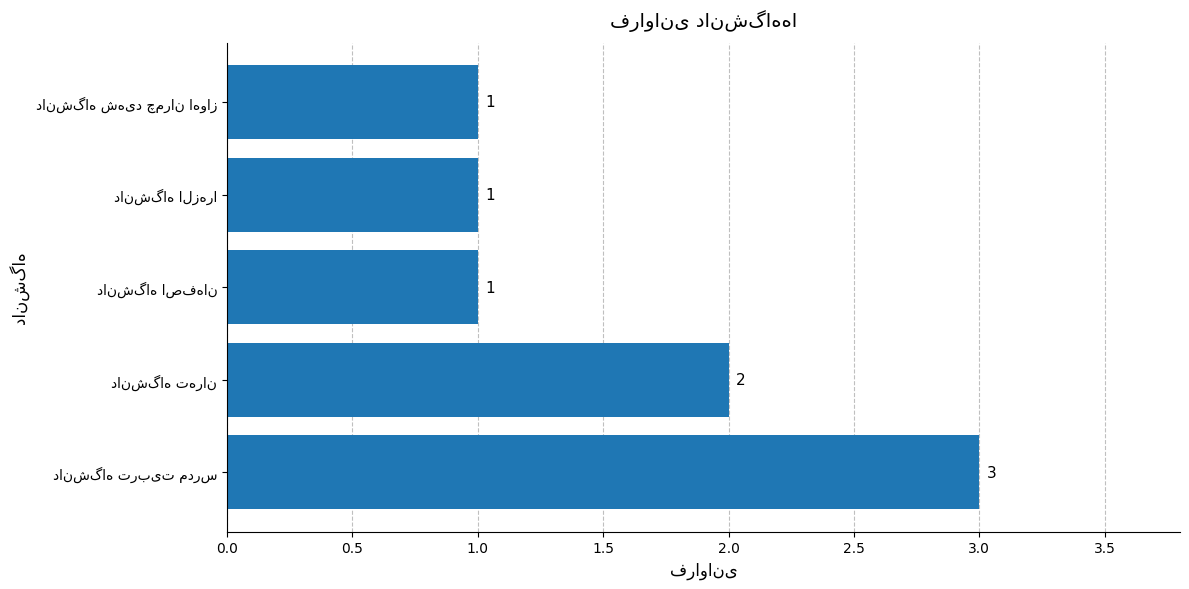

What is the greatest value displayed?

3